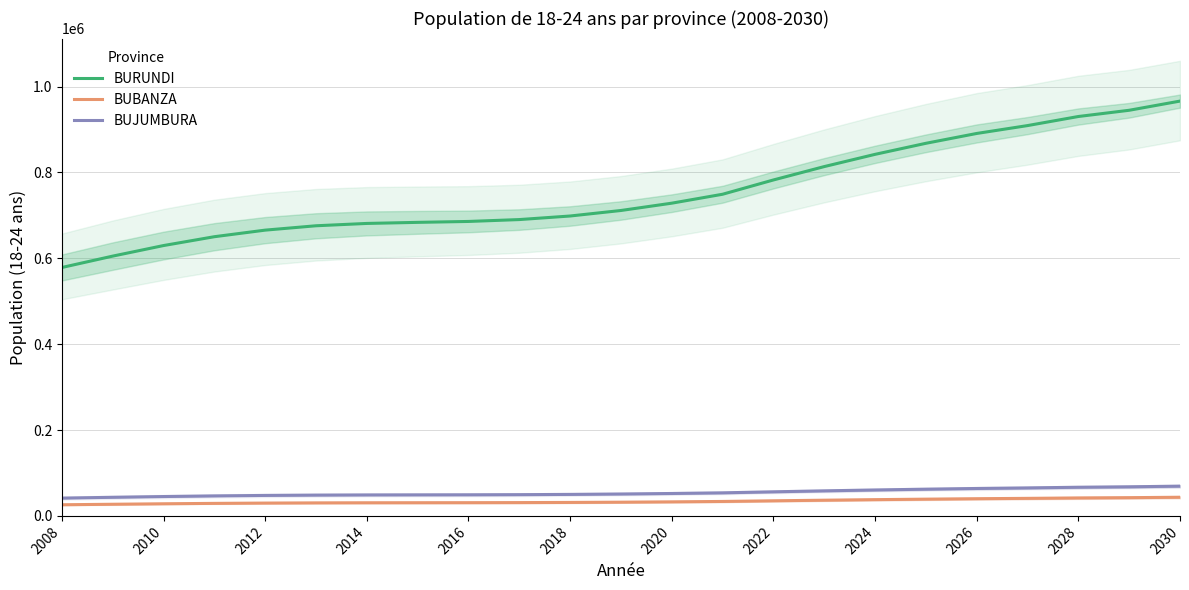

What are all the series names shown in the legend?

BURUNDI, BUBANZA, BUJUMBURA